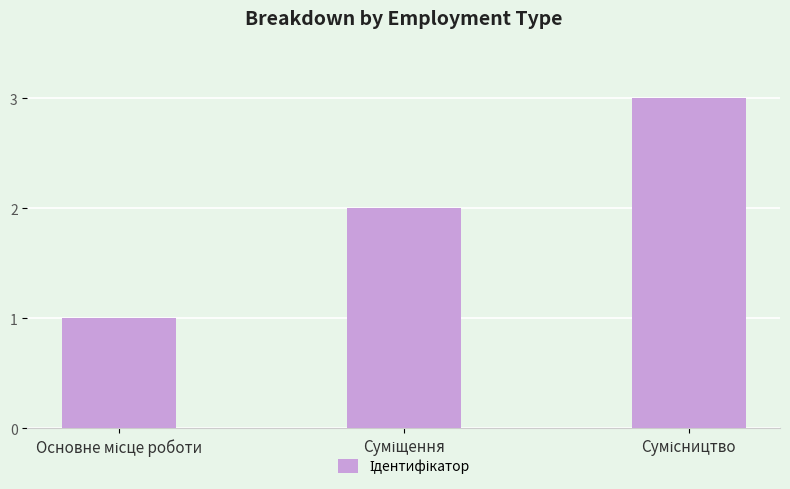

How many values are between 1 and 3?

3